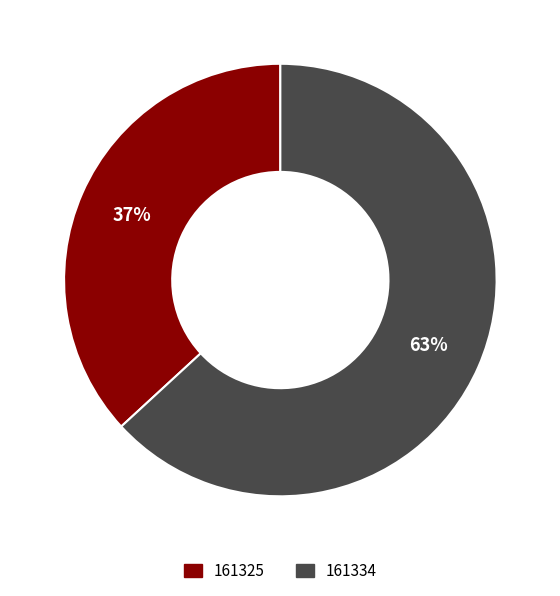

True or false: 161325 accounts for 37% of the total.

True